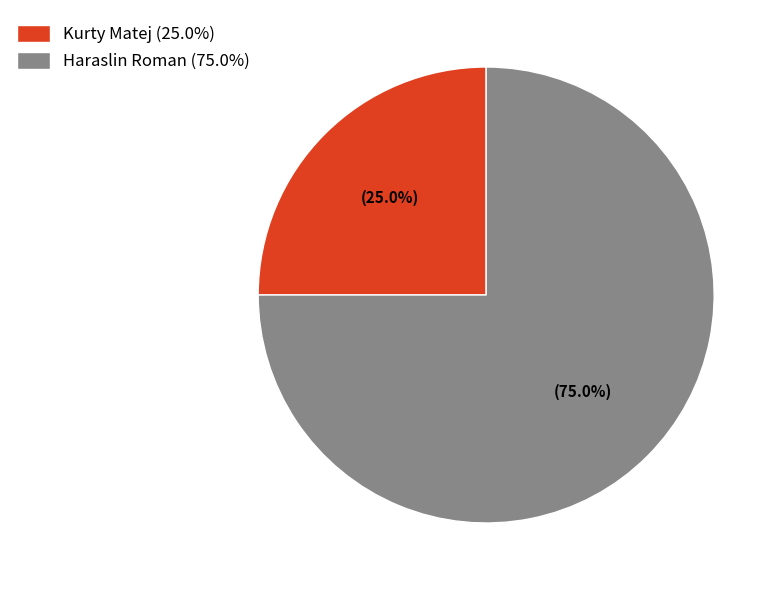

Does Kurty Matej account for over 50% of the chart?

No